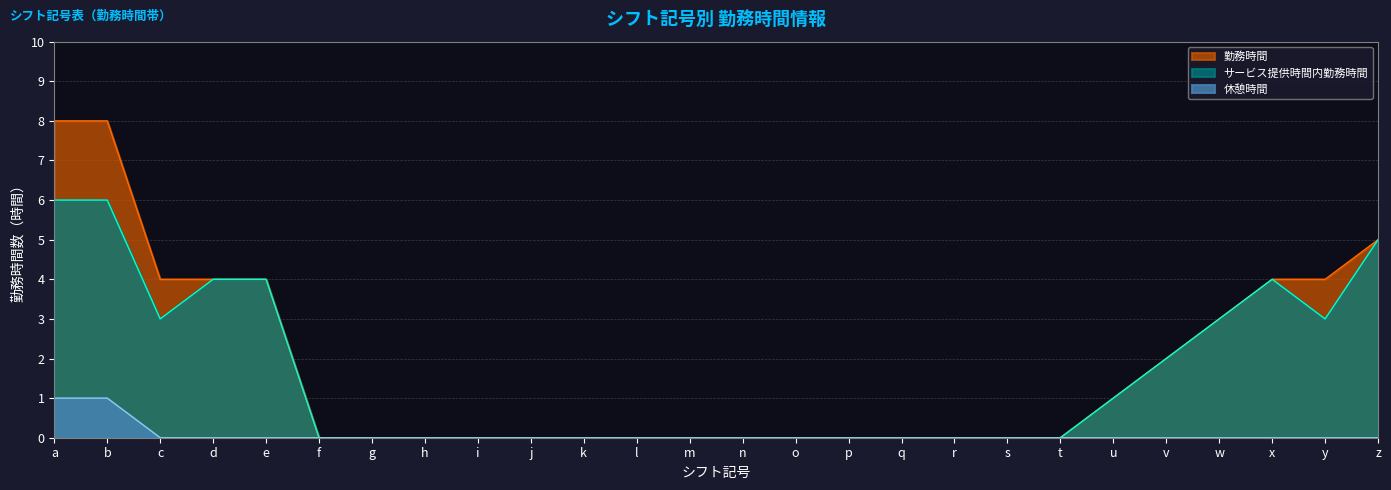

Which series has the widest spread of values?

勤務時間